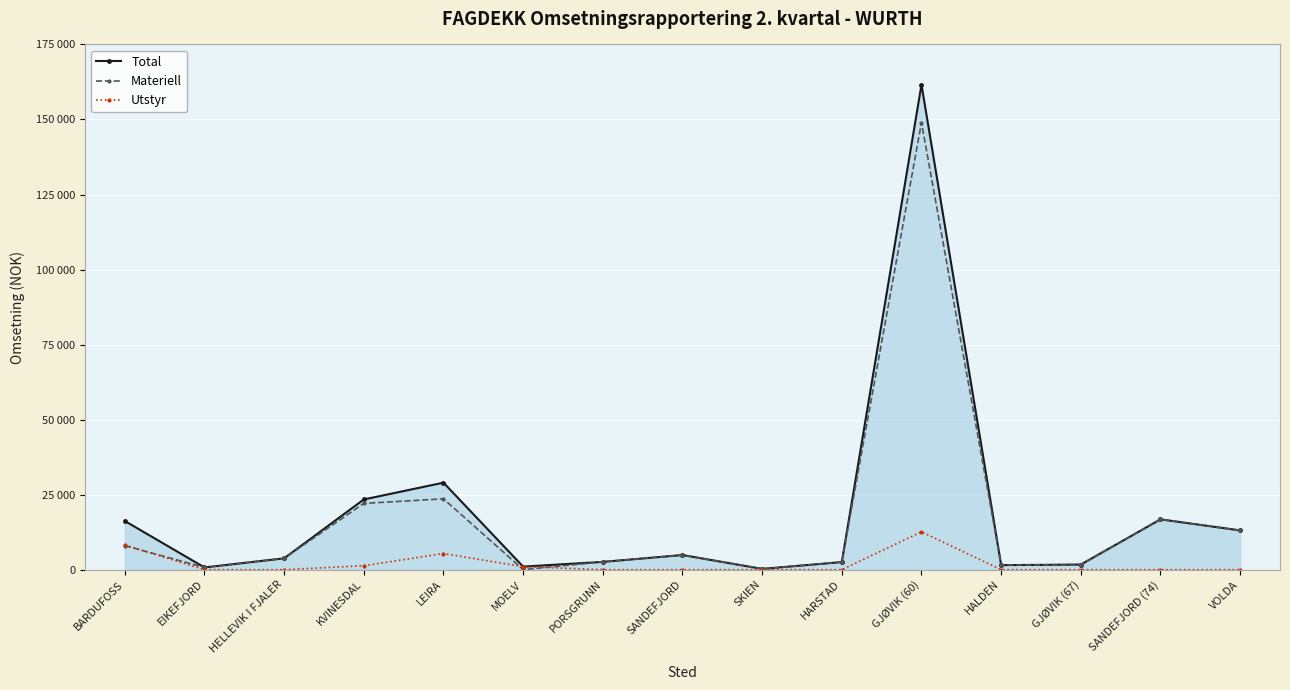

What is the difference between the highest and lowest values at VOLDA?

13088.4